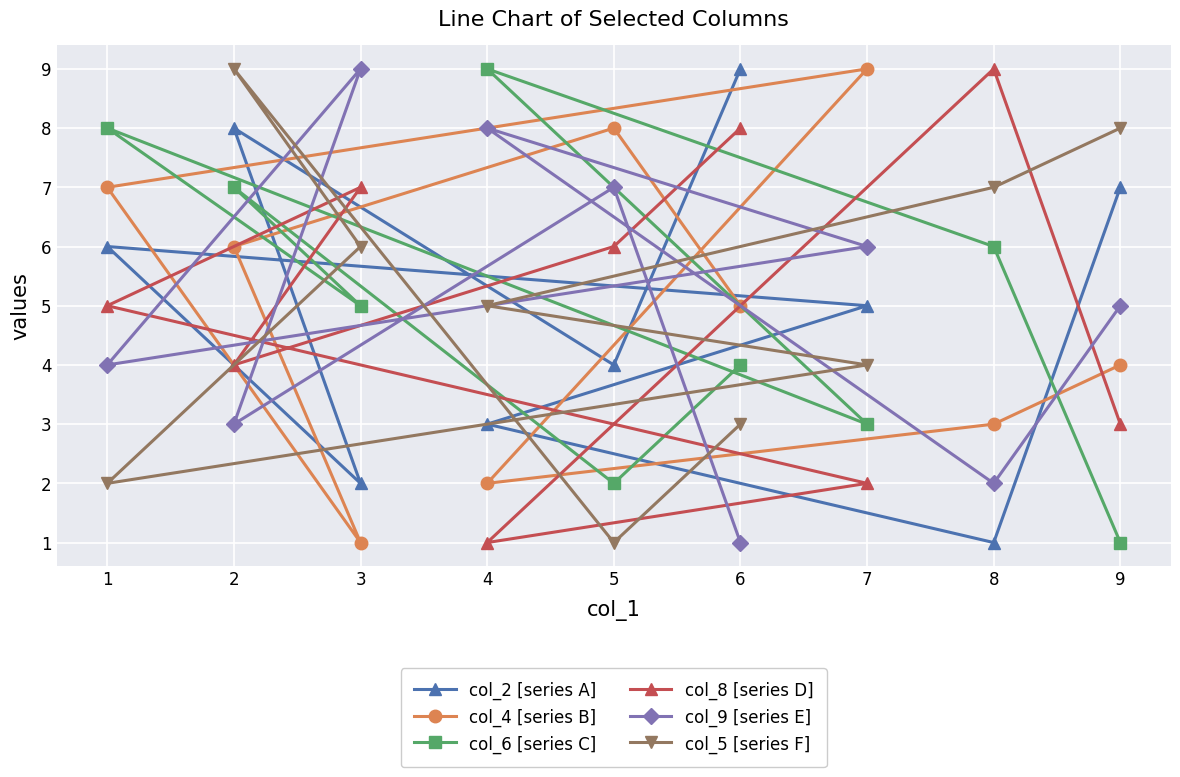

How many values in the col_6 [series C] series are below 5?

4